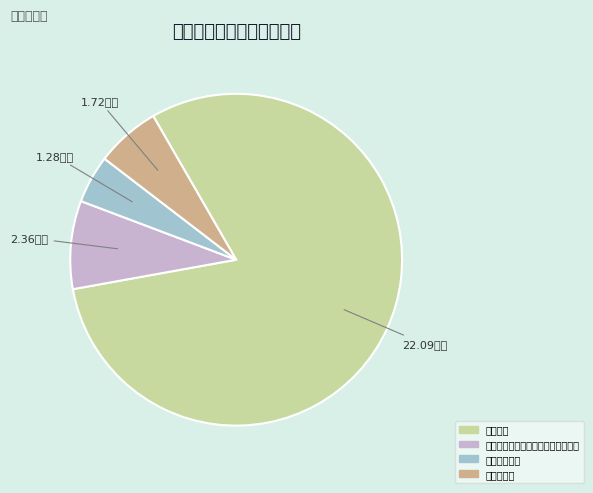

Rank the categories by value from lowest to highest.

事业单位医疗, 住房公积金, 机关事业单位基本养老保险缴费支出, 事业运行